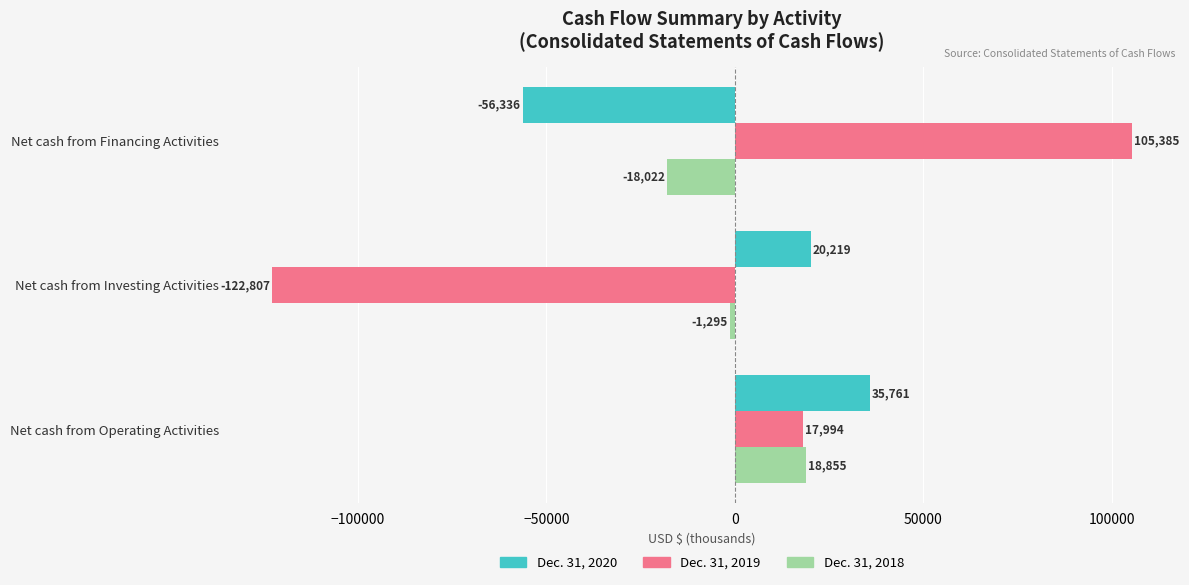

Which series has the largest range (max minus min)?

Dec. 31, 2019